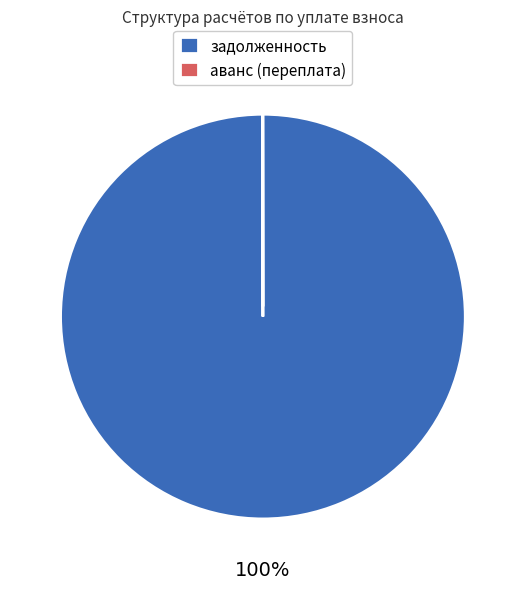

Is it true that задолженность is 91% of the pie?

False